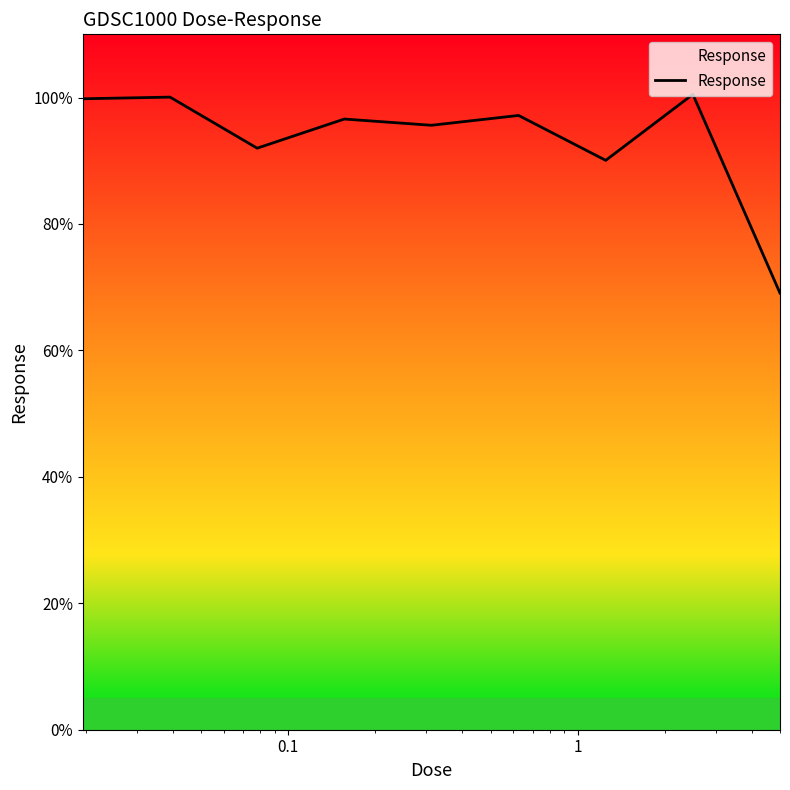

What is the greatest value displayed?

100.5